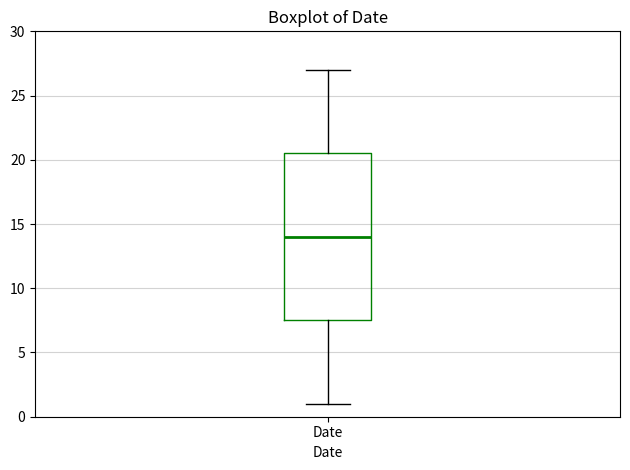

Transcribe this box plot: give where the median line is, the range the box spans, and where the two whiskers end, as read against the y-axis. The values are not printed on the chart, so give them approximately, as read against the axis.

median 14.0, box 7.5 to 20.5, whiskers 1.0 to 27.0